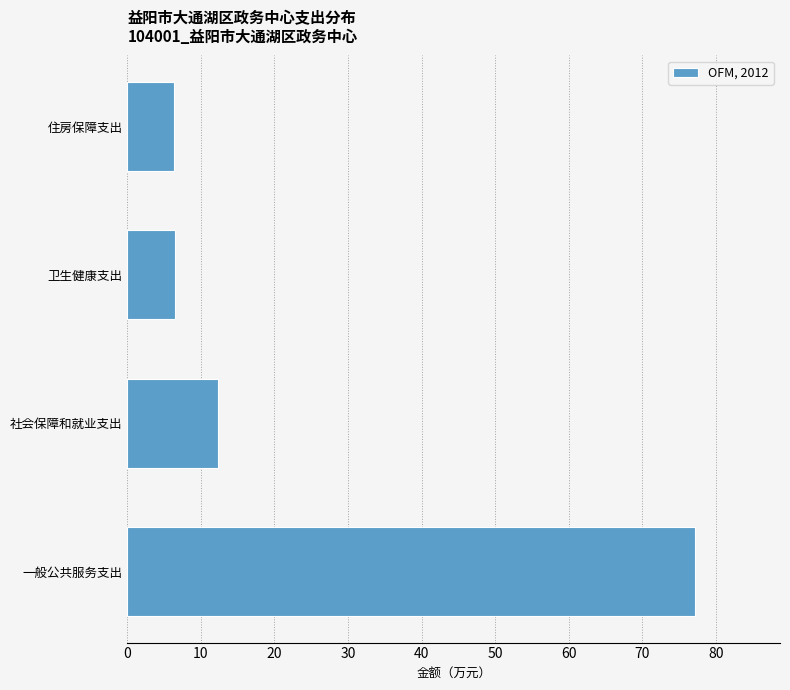

What is the average value?

25.6